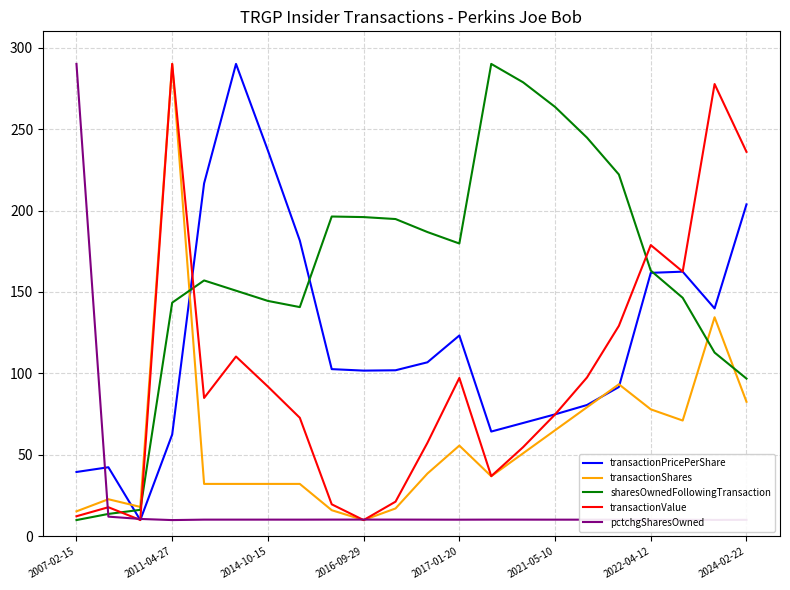

Rank the series by their average value, from highest to lowest.

sharesOwnedFollowingTransaction, transactionPricePerShare, transactionValue, transactionShares, pctchgSharesOwned